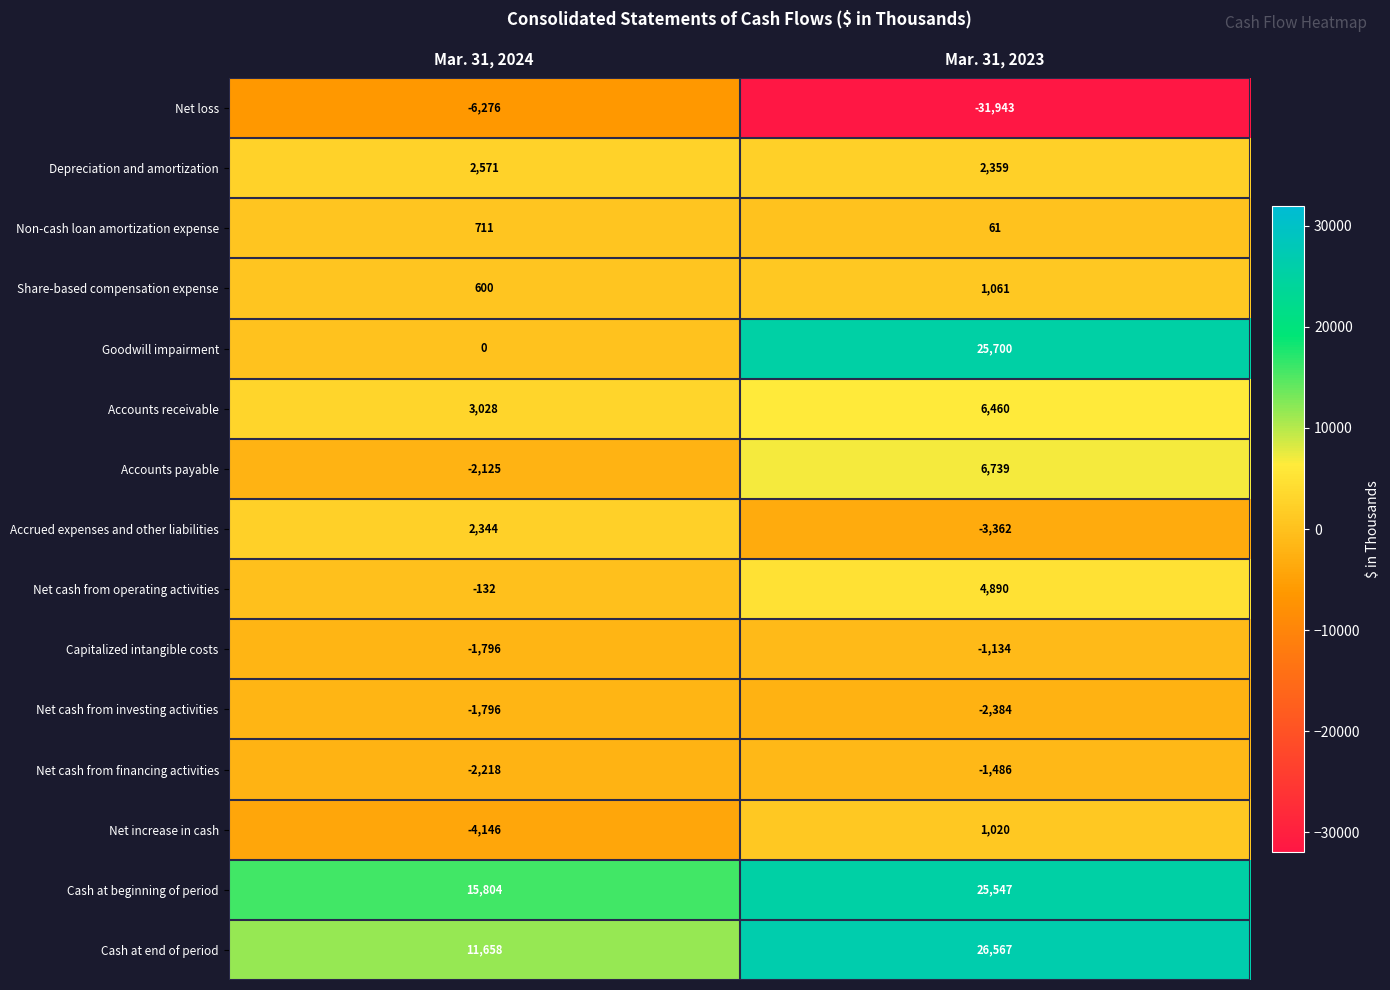

Which series has the widest spread of values?

Goodwill impairment